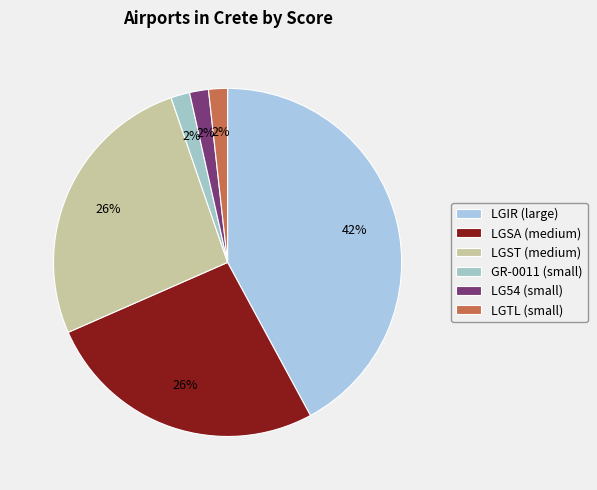

Count the number of slices in the pie.

6